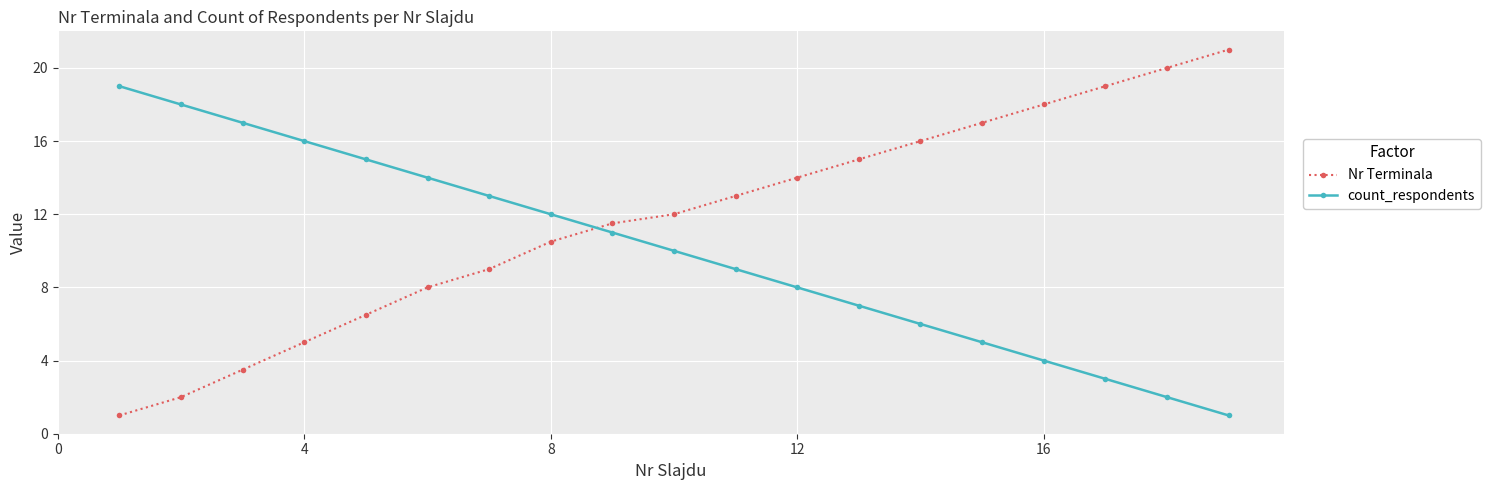

True or false: Nr Terminala and count_respondents cross at least once.

True